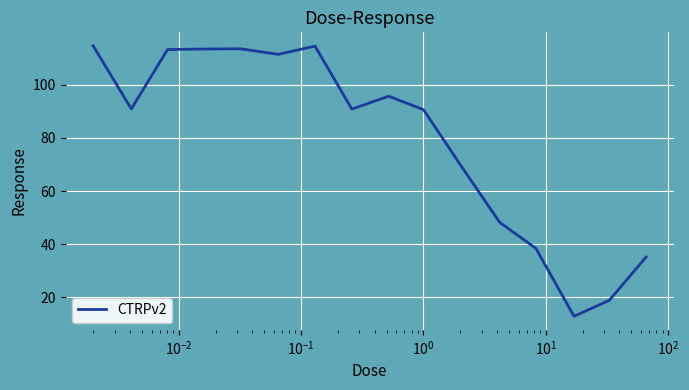

What is the difference between the maximum and minimum values?

101.9